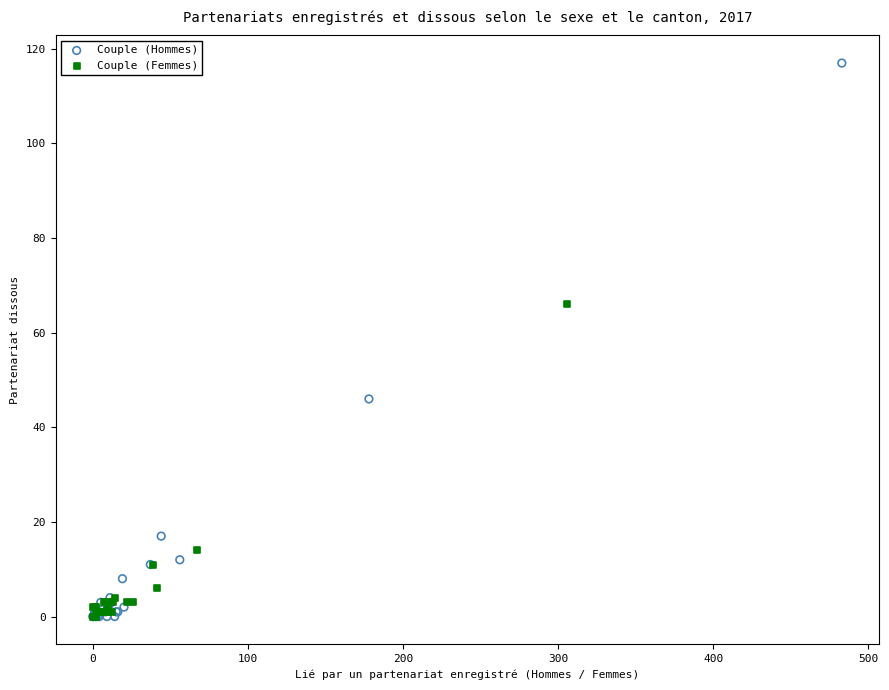

Which series has the widest spread of Y values?

Couple (Hommes)